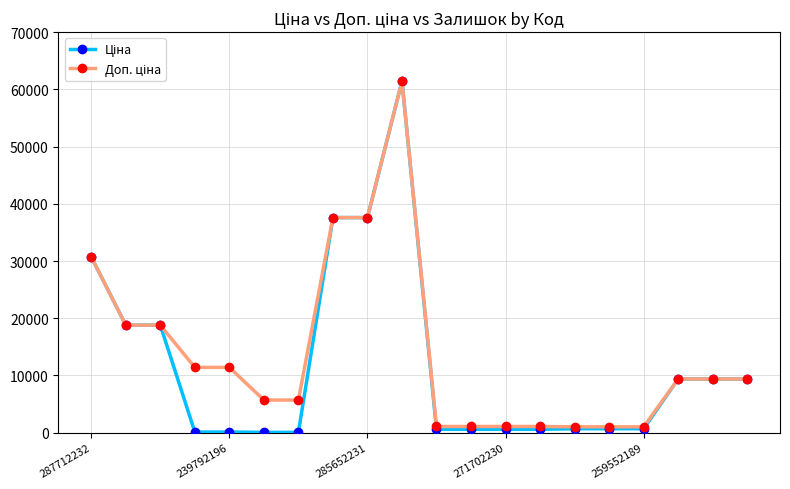

At how many categories does at least one series exceed 16147?

6